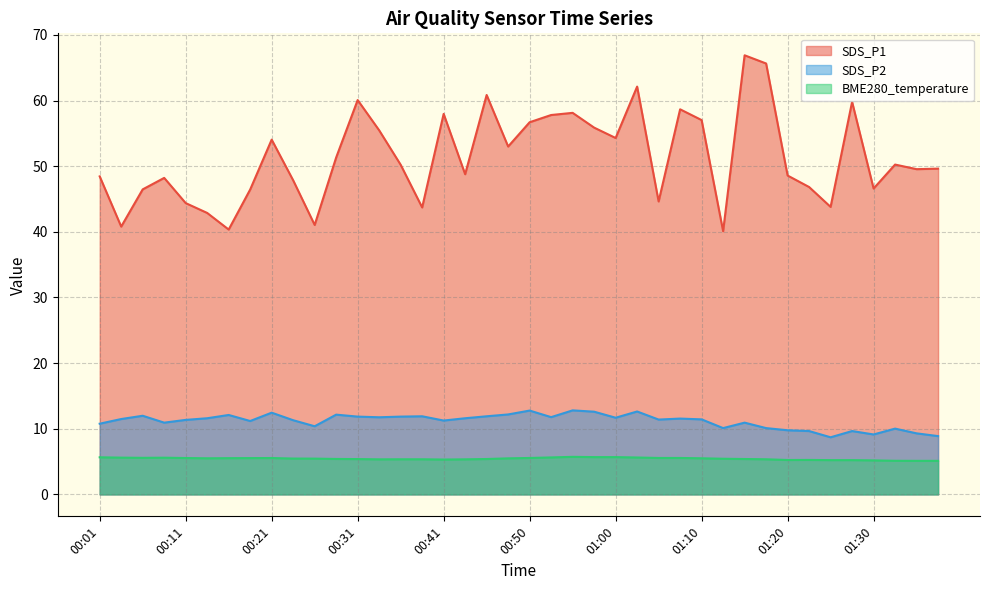

Where is the first local minimum for BME280_temperature?

00:06